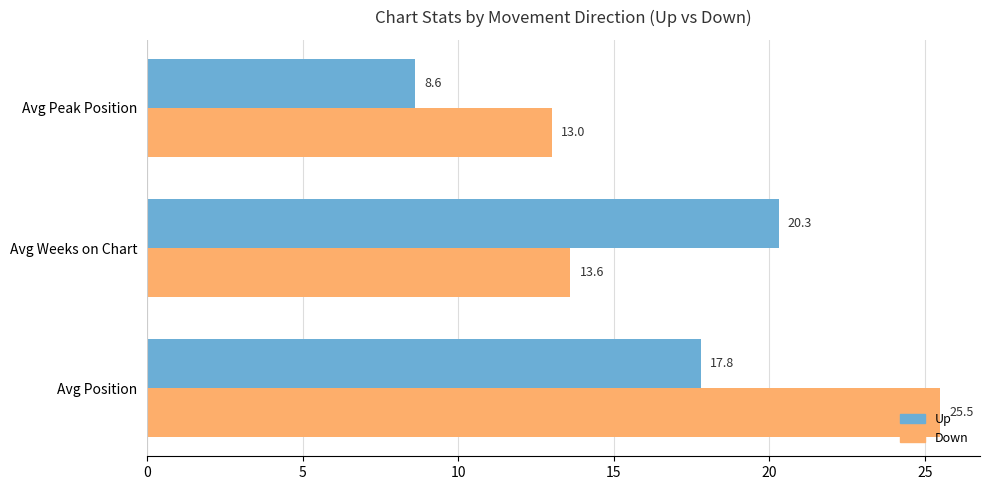

List the series in order of their peak value, lowest first.

Up, Down